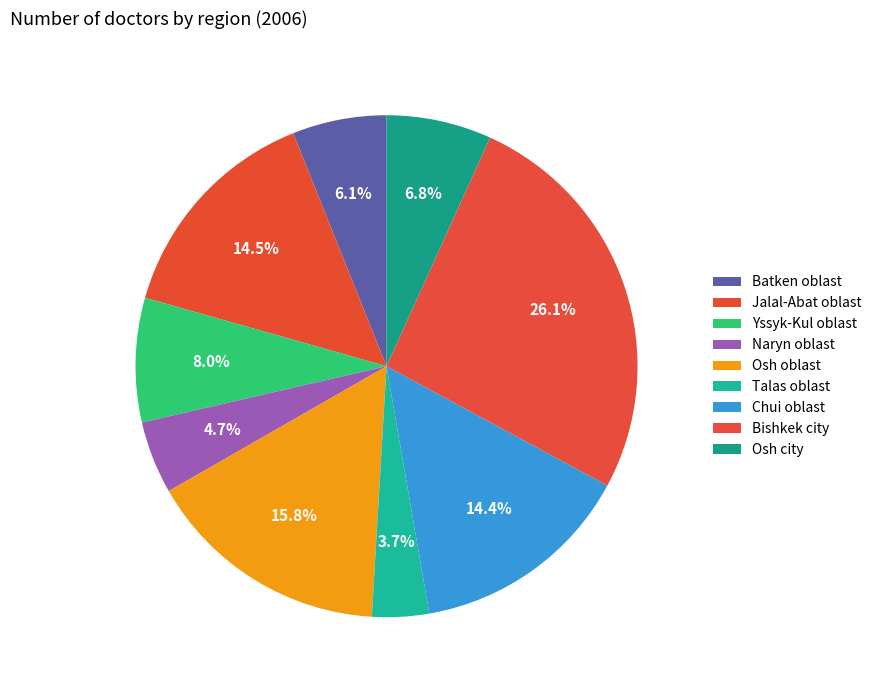

How many slices are in this pie chart?

9